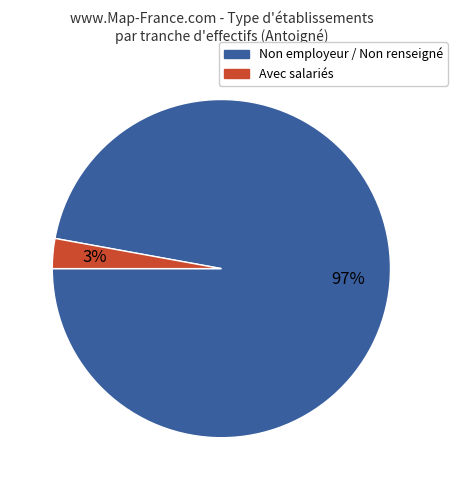

Is it true that Avec salariés is 3% of the pie?

True